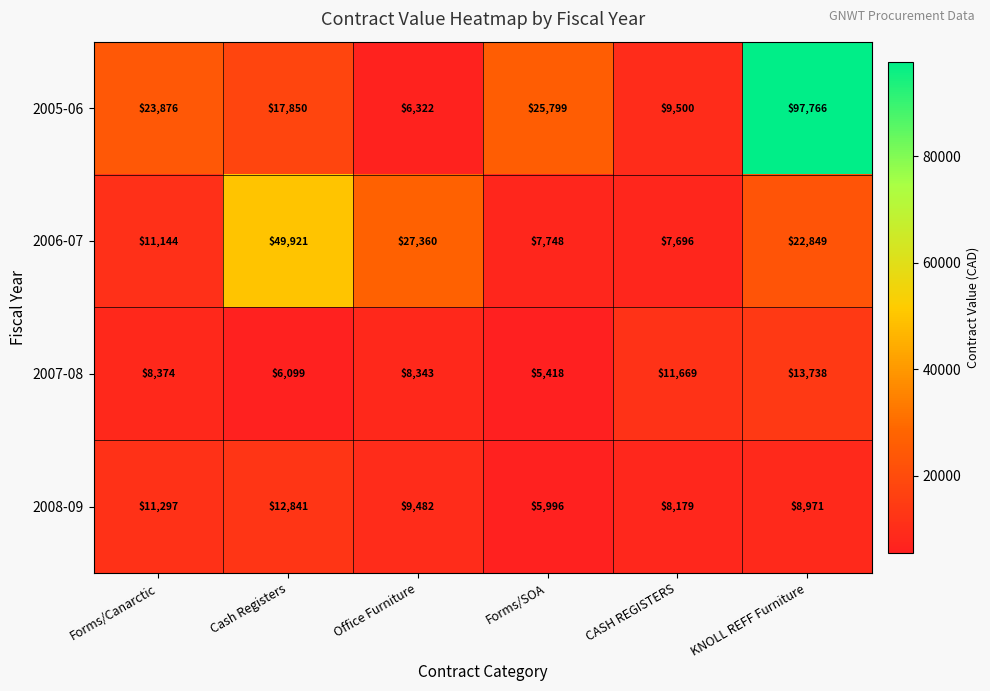

Which series changed the most between Forms/Canarctic and Office Furniture?

2005-06